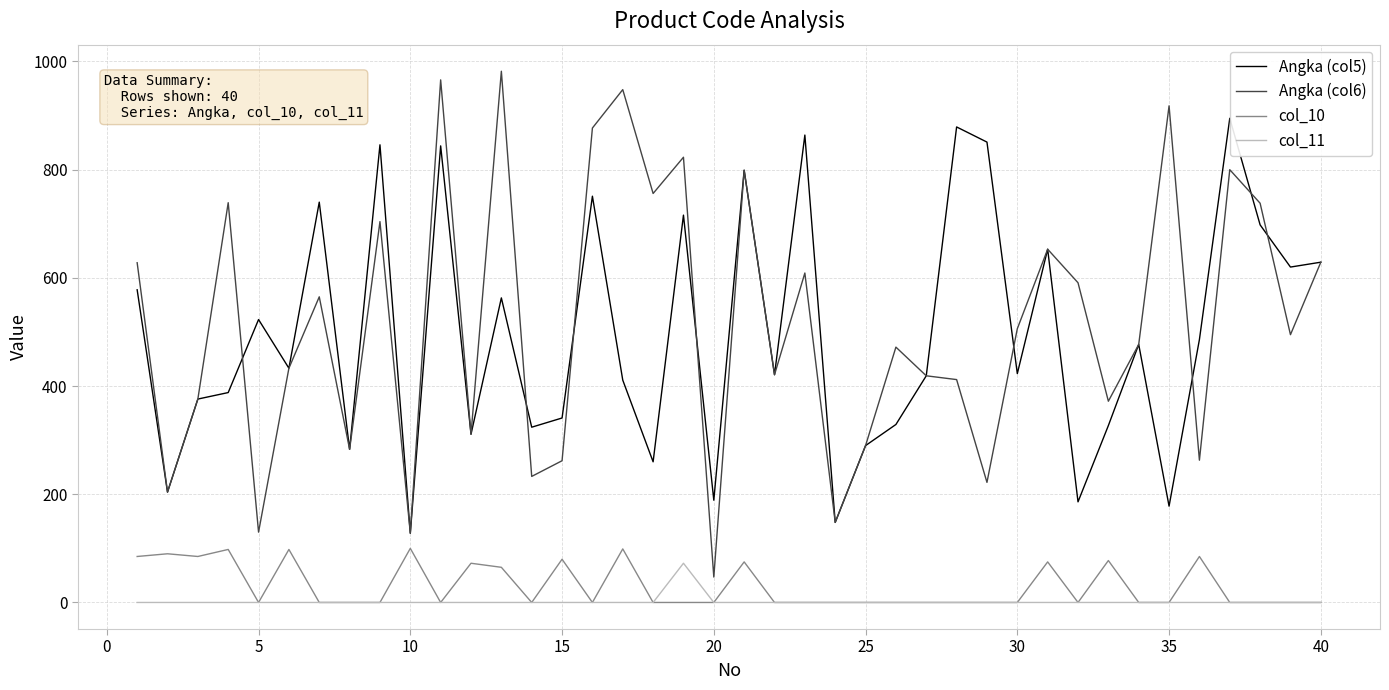

Which series has the largest range (max minus min)?

Angka (col6)